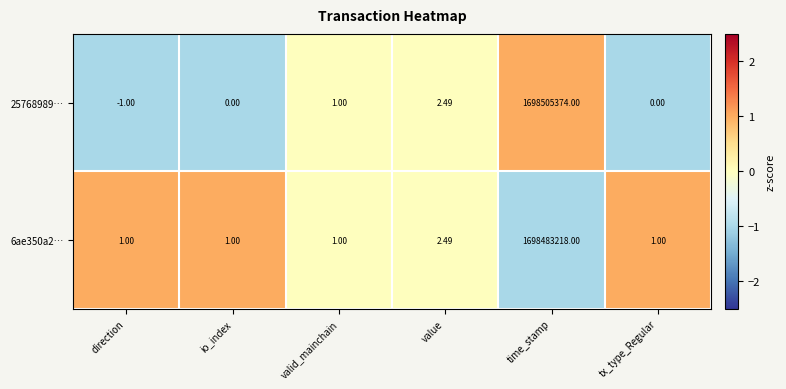

At which category is the sum across all series the highest?

time_stamp